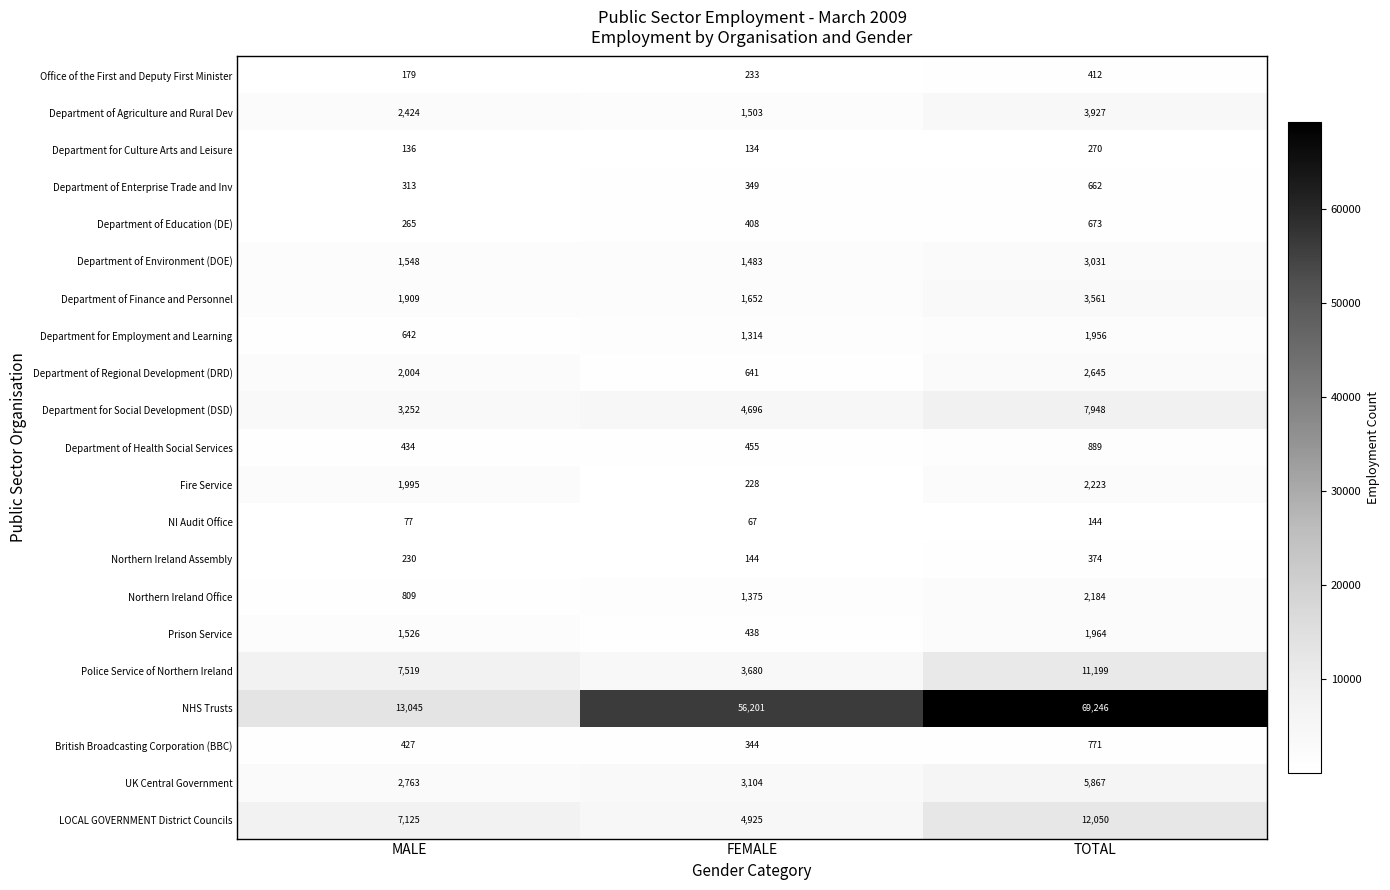

Rank the series by their maximum value, from highest to lowest.

NHS Trusts, LOCAL GOVERNMENT District Councils, Police Service of Northern Ireland, Department for Social Development (DSD), UK Central Government, Department of Agriculture and Rural Dev, Department of Finance and Personnel, Department of Environment (DOE), Department of Regional Development (DRD), Fire Service, Northern Ireland Office, Prison Service, Department for Employment and Learning, Department of Health Social Services, British Broadcasting Corporation (BBC), Department of Education (DE), Department of Enterprise Trade and Inv, Office of the First and Deputy First Minister, Northern Ireland Assembly, Department for Culture Arts and Leisure, NI Audit Office